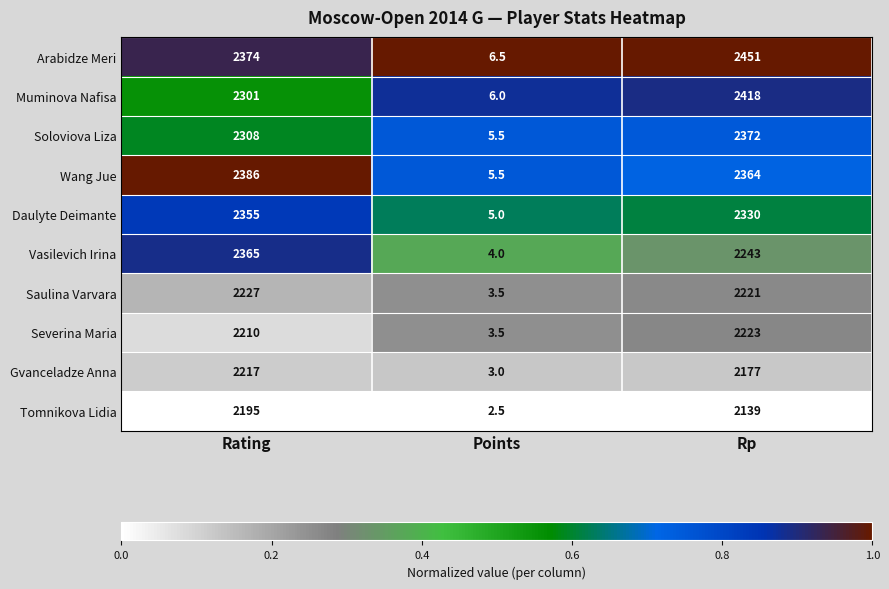

True or false: Vasilevich Irina has a value of 535.6 at Rating.

False